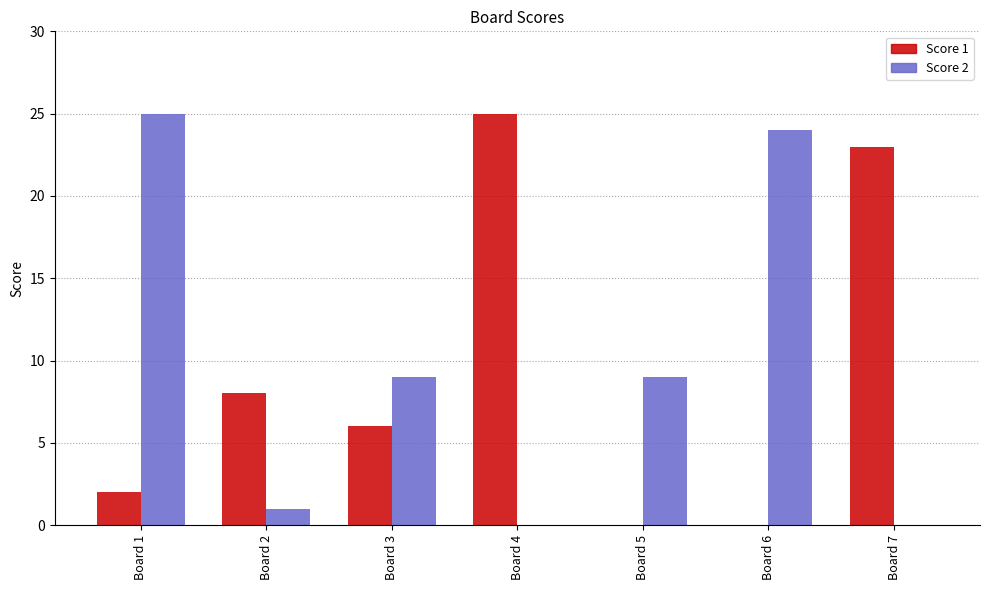

Which series changed the most between Board 2 and Board 6?

Score 2